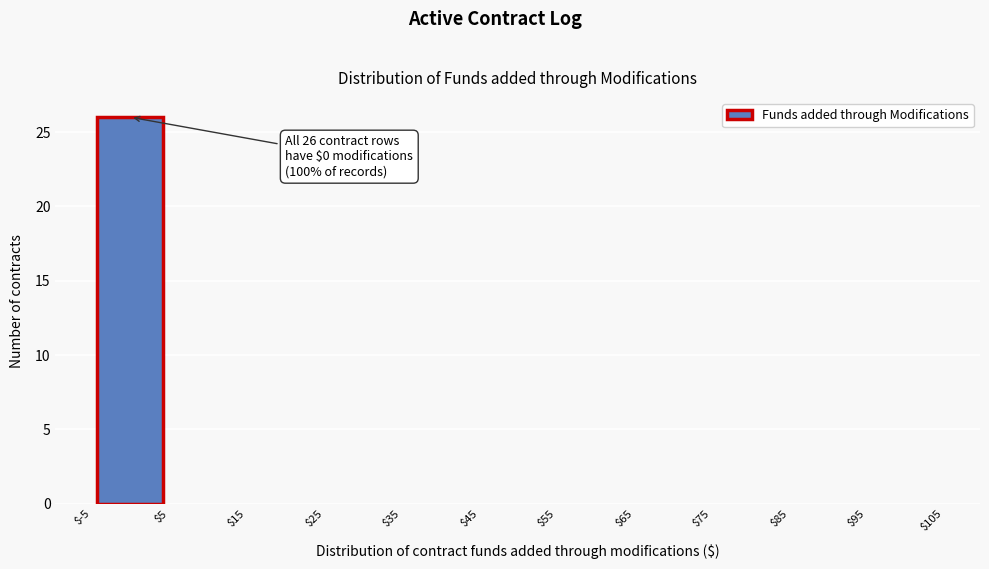

Which range on the x-axis has the tallest bar?

$-5 to $5